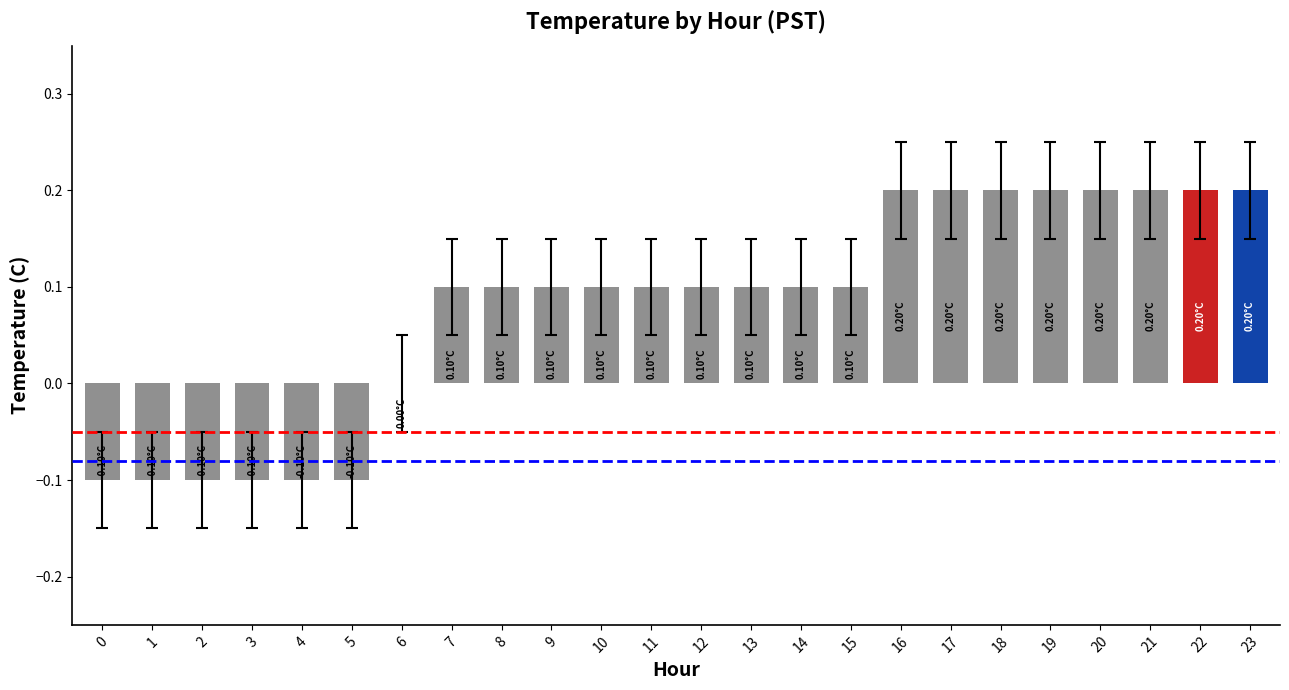

Where is the data nearest to the value 0?

6